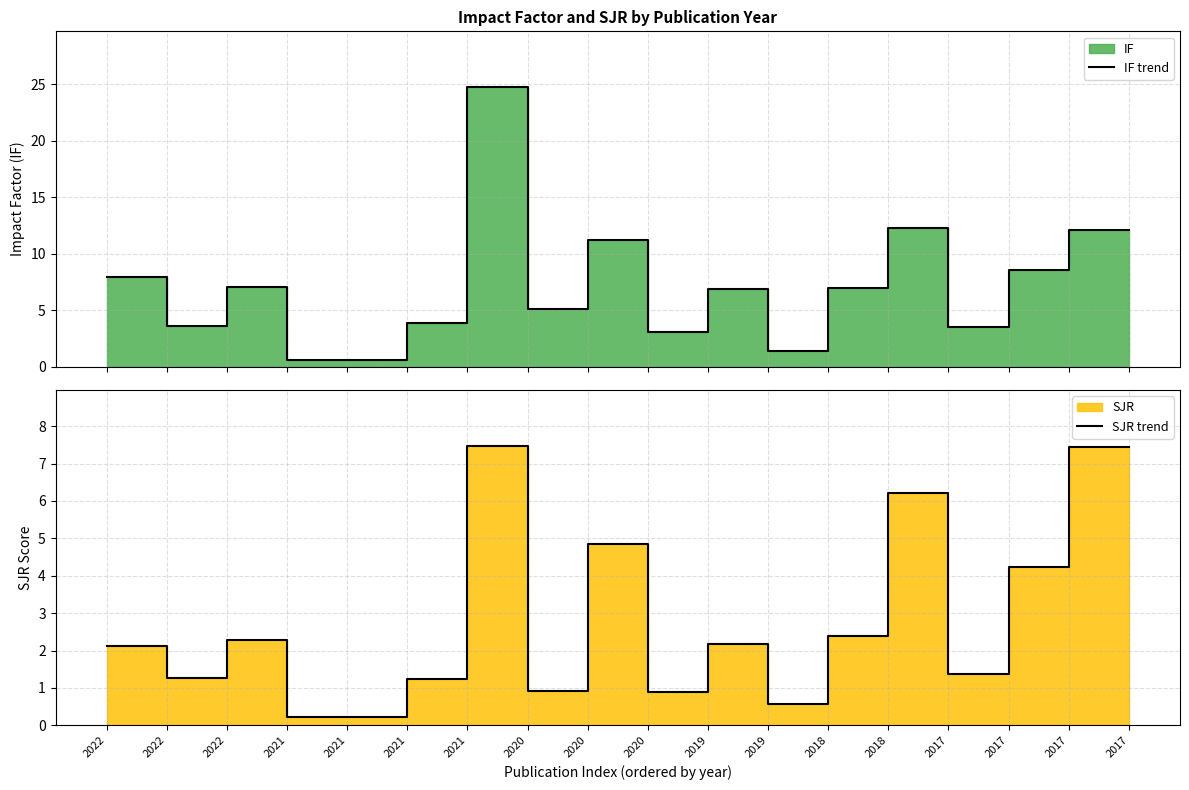

How many distinct data groups are displayed?

2